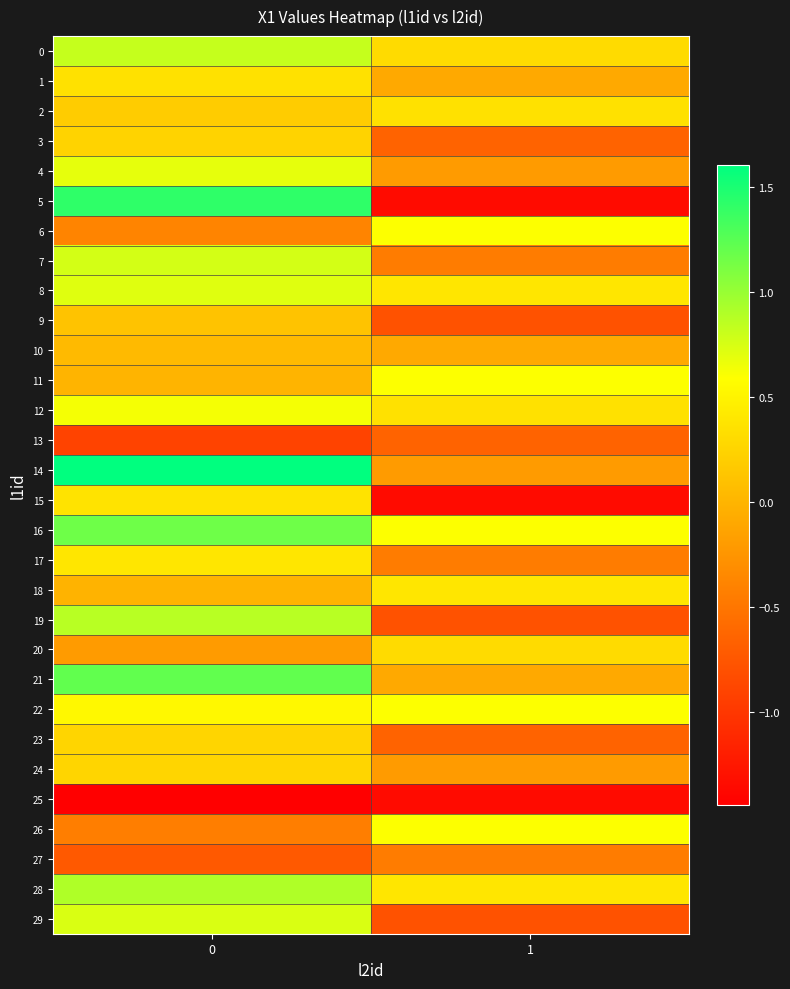

At how many categories does at least one series exceed 0?

2